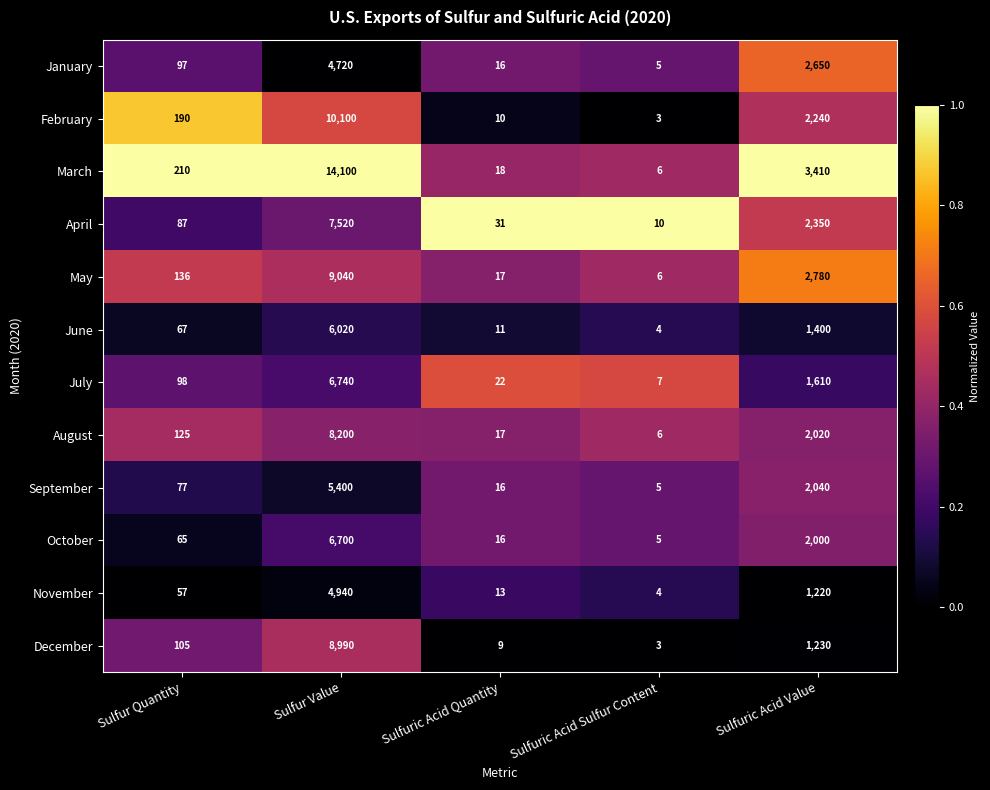

Rank the series by their maximum value, from highest to lowest.

March, February, May, December, August, April, July, October, June, September, November, January